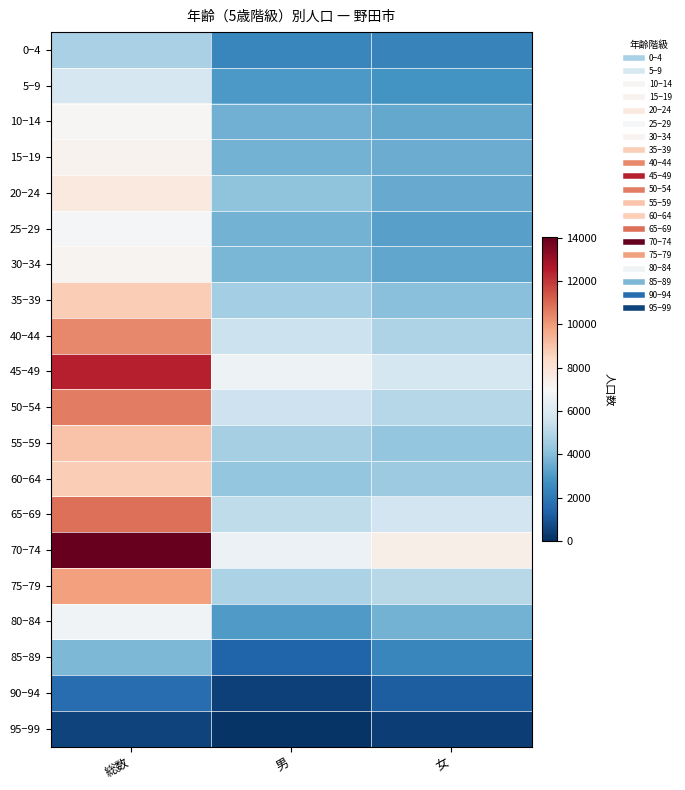

Which series has the largest range (max minus min)?

70−74